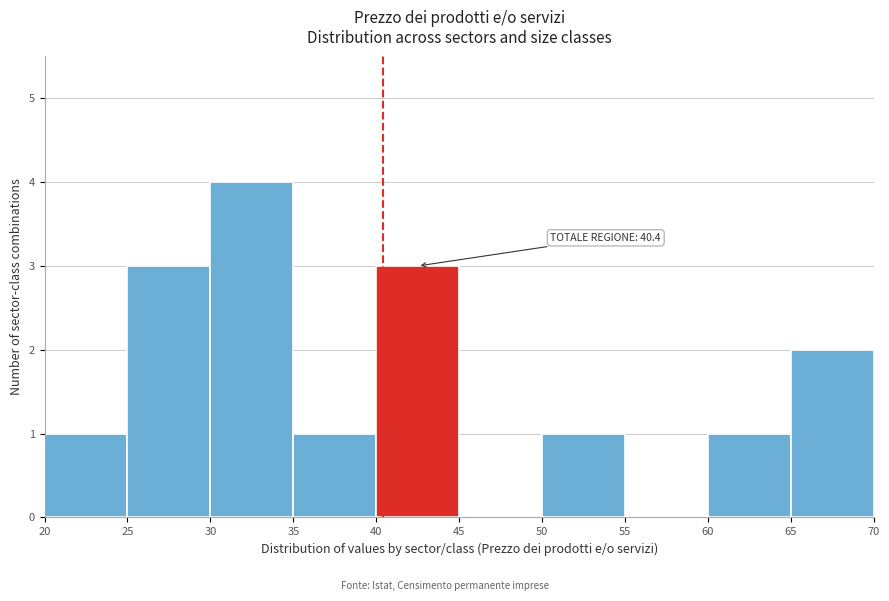

Over which range of the x-axis is the bar tallest?

30 to 35